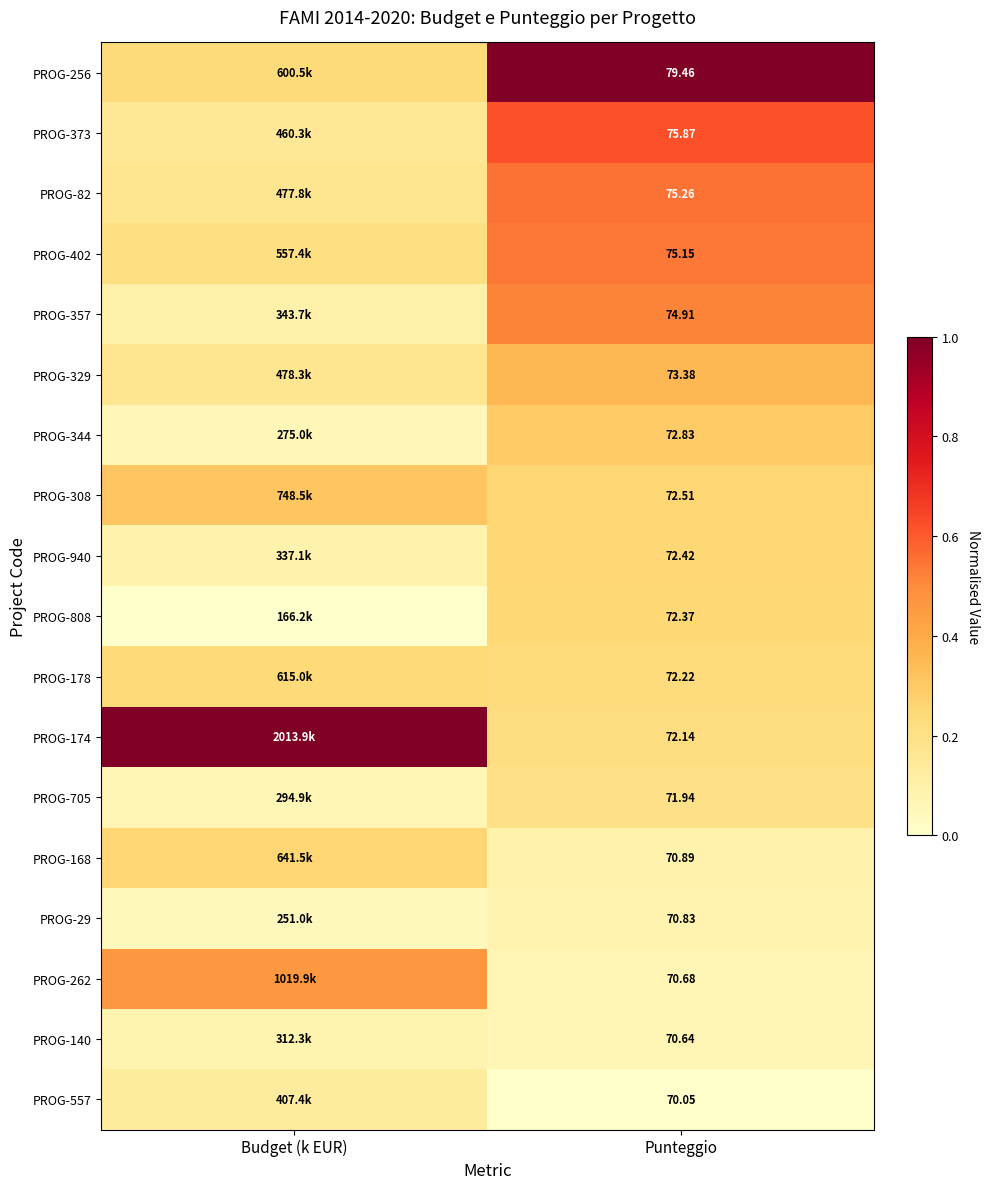

Is the value of PROG-82 at Punteggio greater than the value of PROG-308 at Punteggio?

Yes